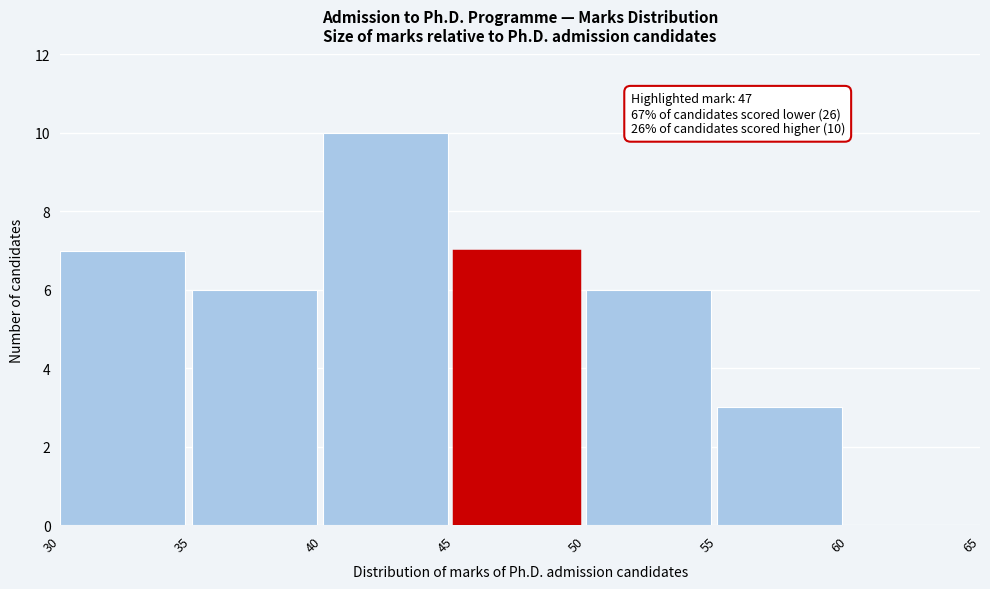

Which range on the x-axis has the tallest bar?

40 to 45